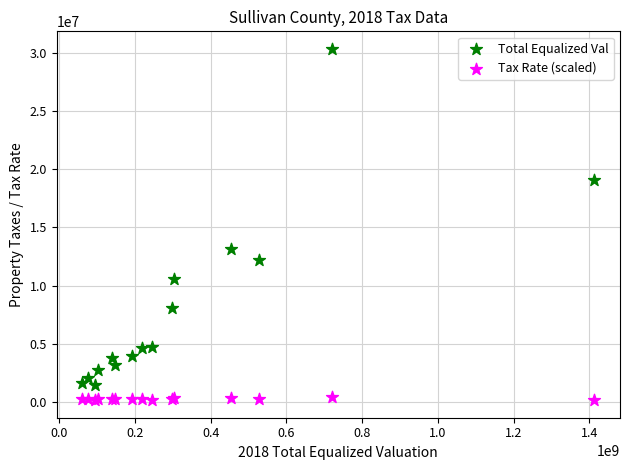

What are all the series names shown in the legend?

Total Equalized Val, Tax Rate (scaled)